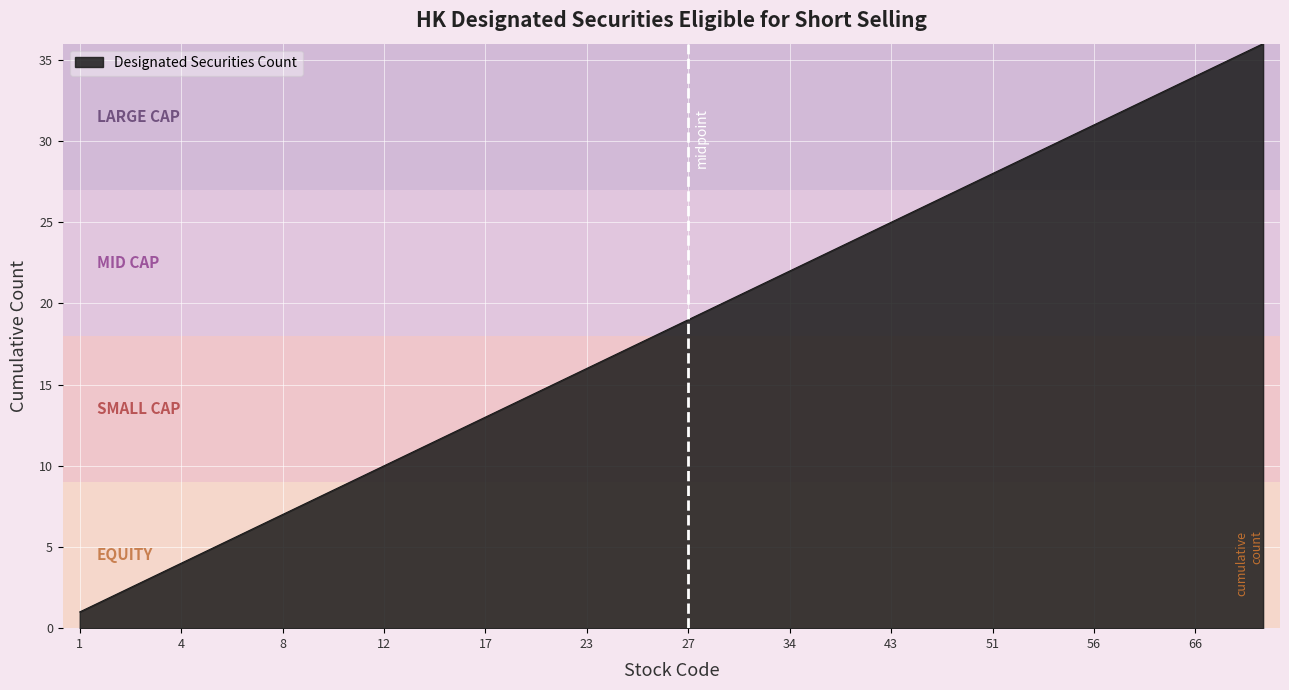

What is the difference between the maximum and minimum values?

35